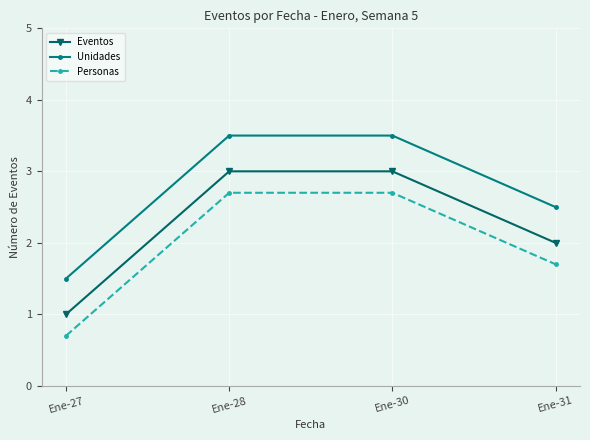

How many categories are shown in the chart?

4